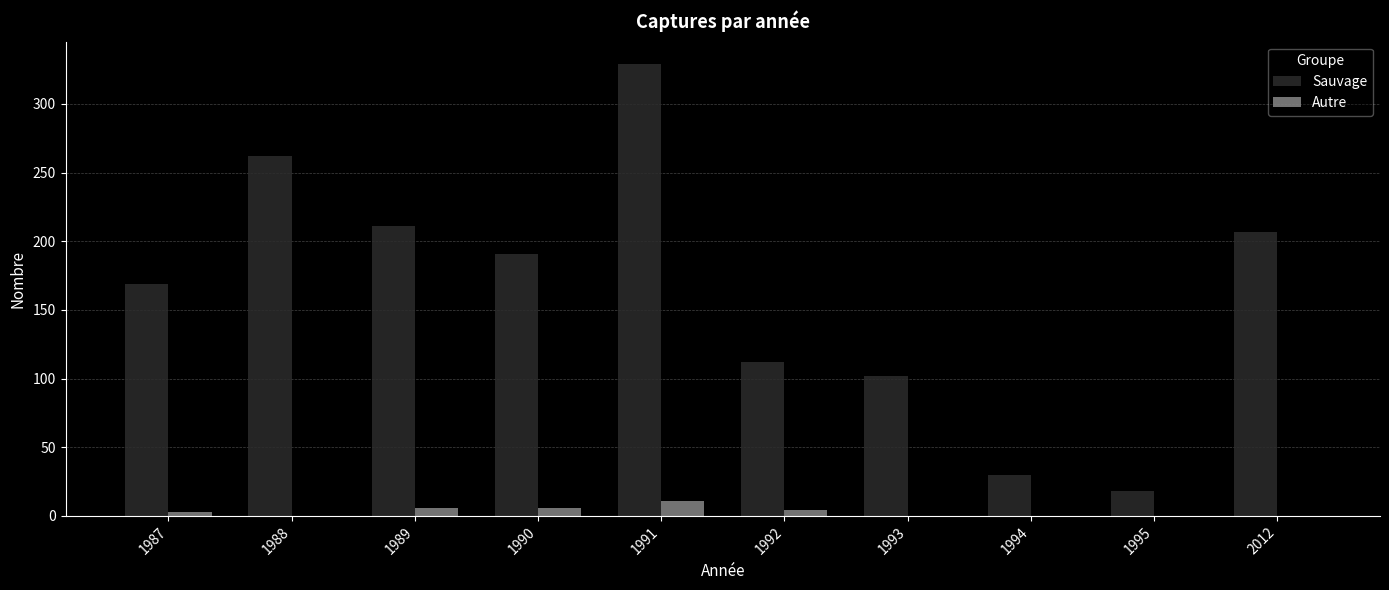

Which series has the widest spread of values?

Sauvage